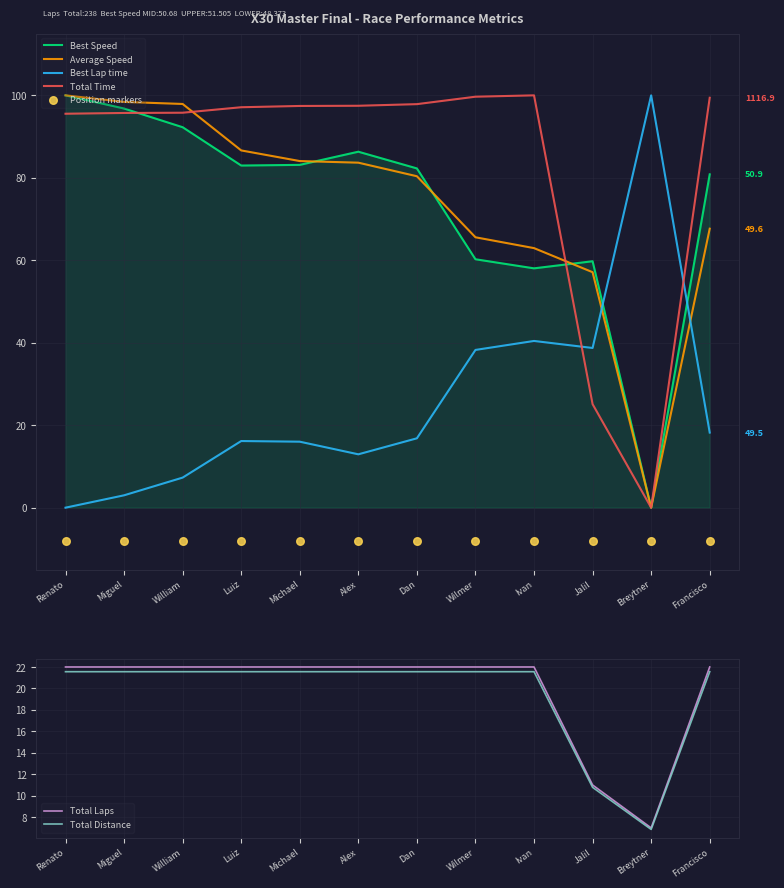

At how many categories does at least one series exceed 48?

12